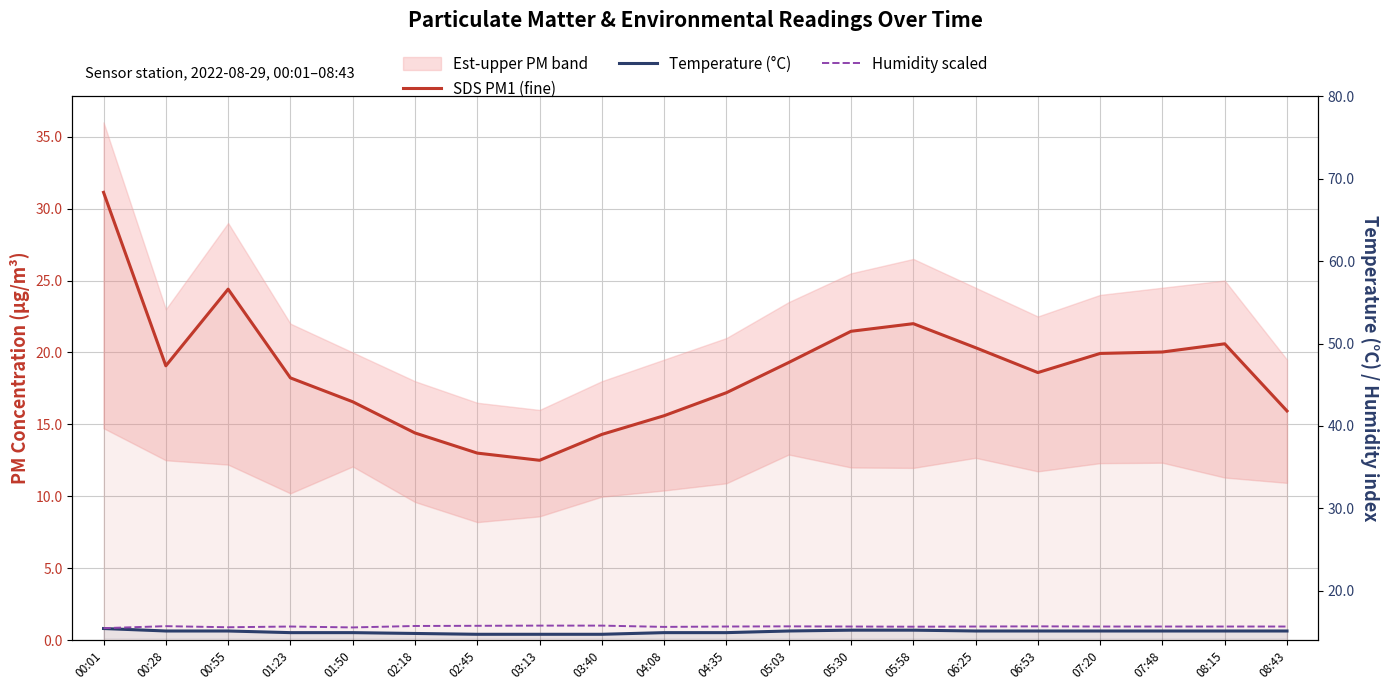

At how many categories does at least one series exceed 16?

14